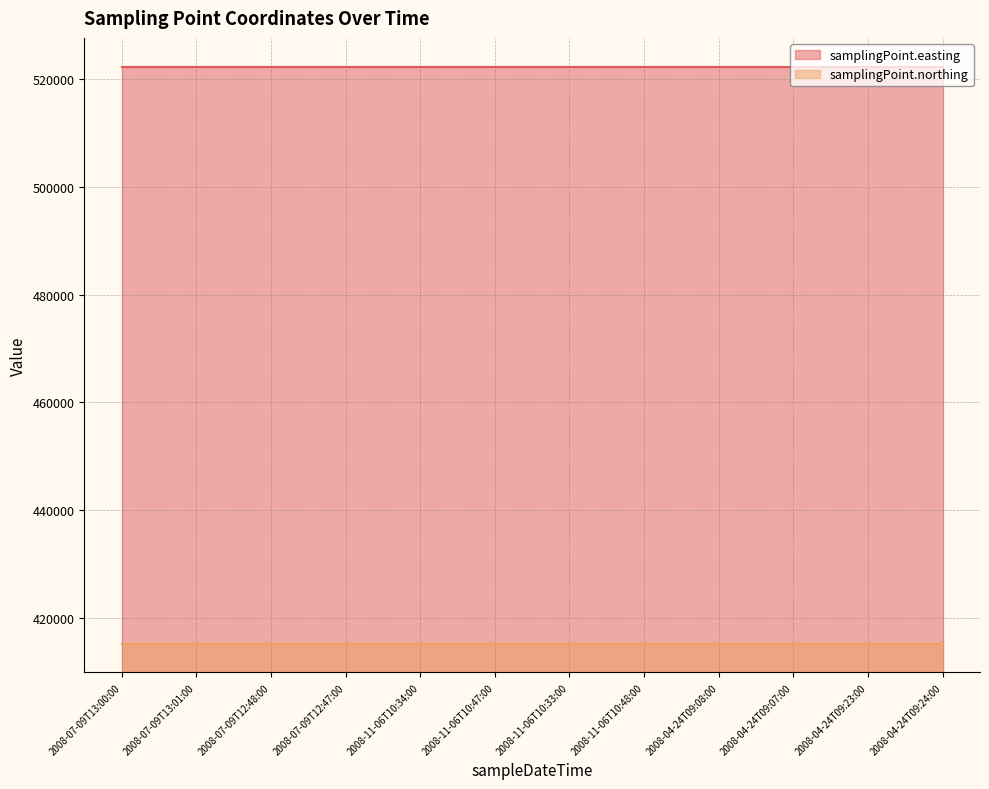

True or false: samplingPoint.northing has a value of 600008 at 2008-11-06T10:34:00.

False